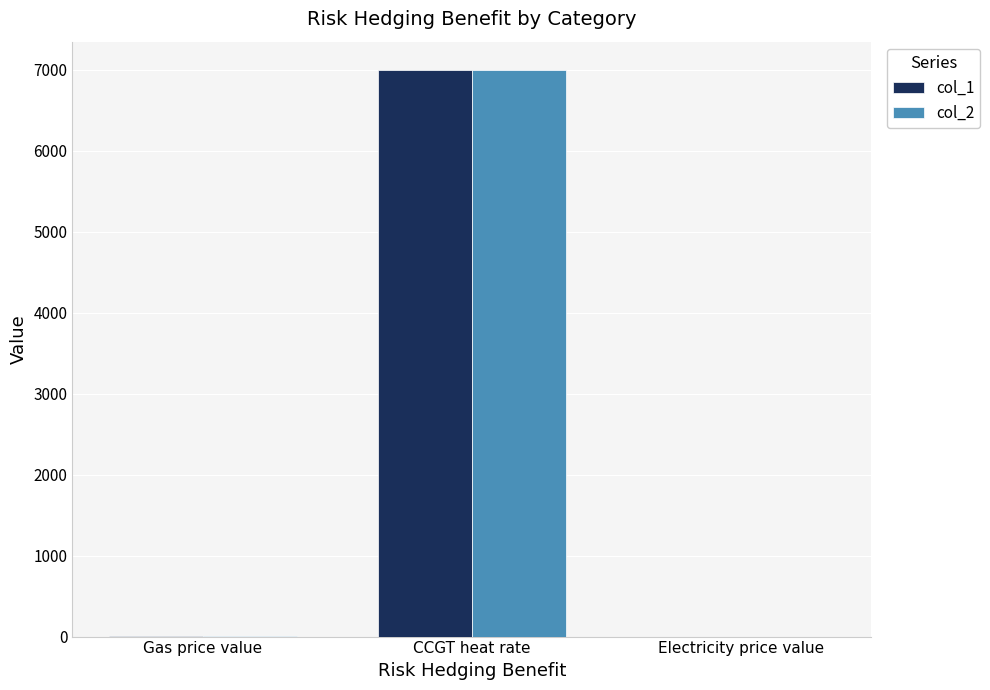

At which category is the sum across all series the highest?

CCGT heat rate